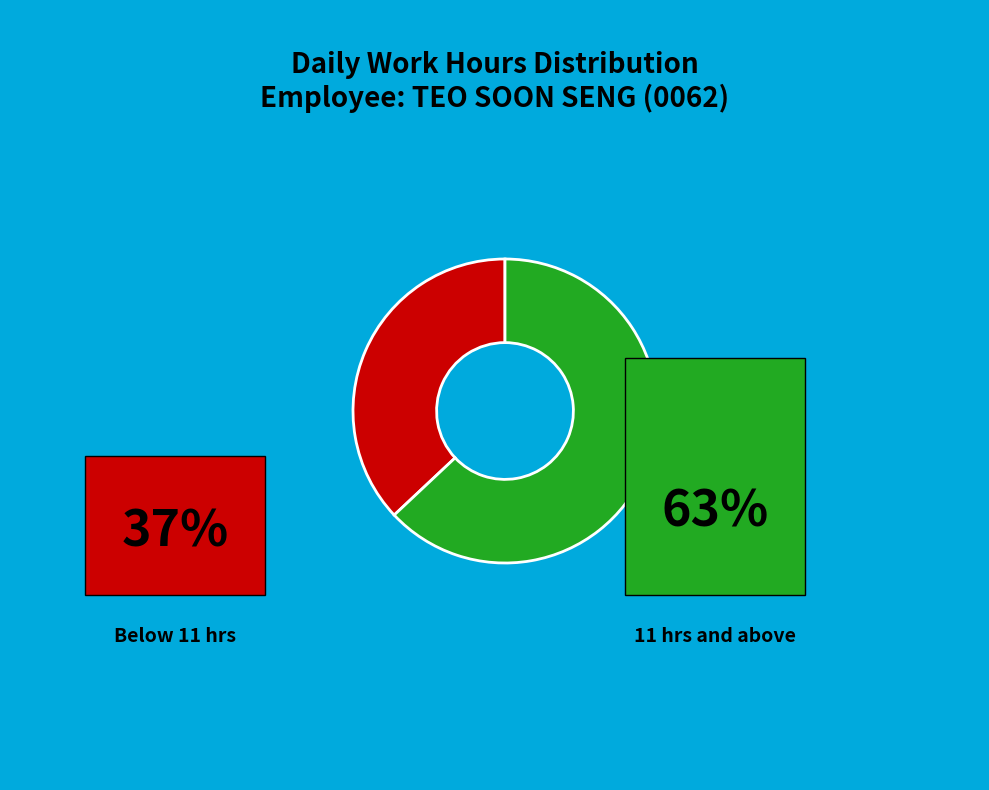

Count the number of slices in the pie.

2